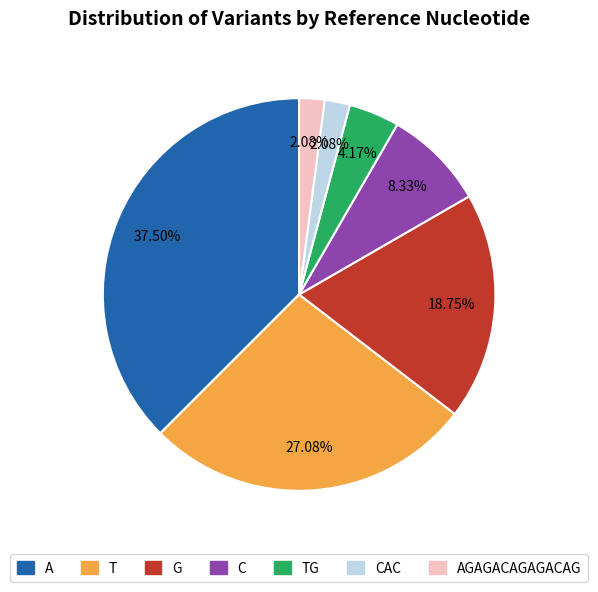

Is there any slice that represents more than half of the pie?

No